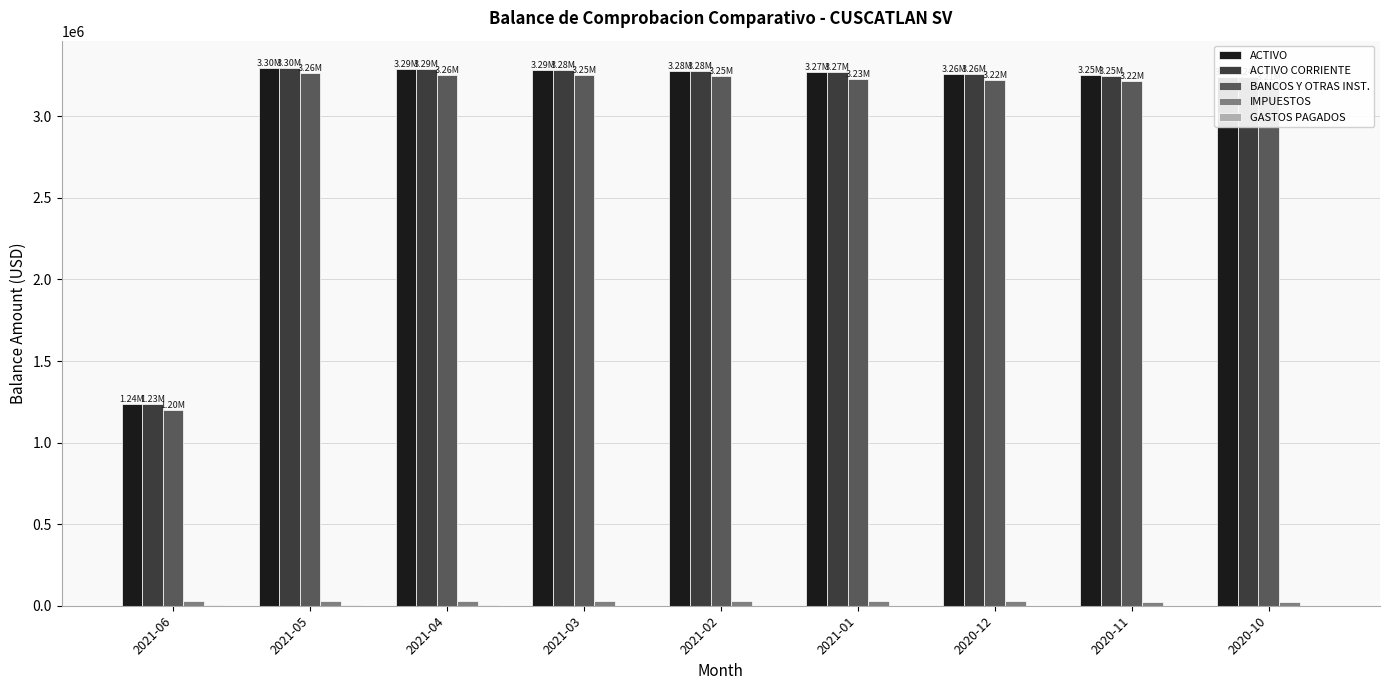

Which series changed the most between 2021-06 and 2021-01?

ACTIVO